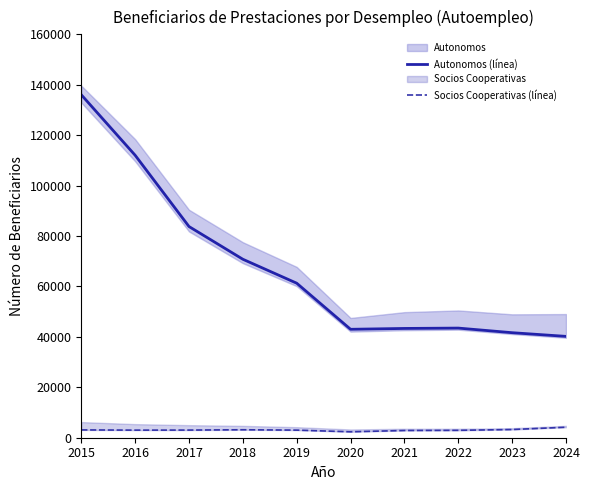

What is the difference between the maximum and minimum values in the Socios Cooperativas (línea) series?

1808